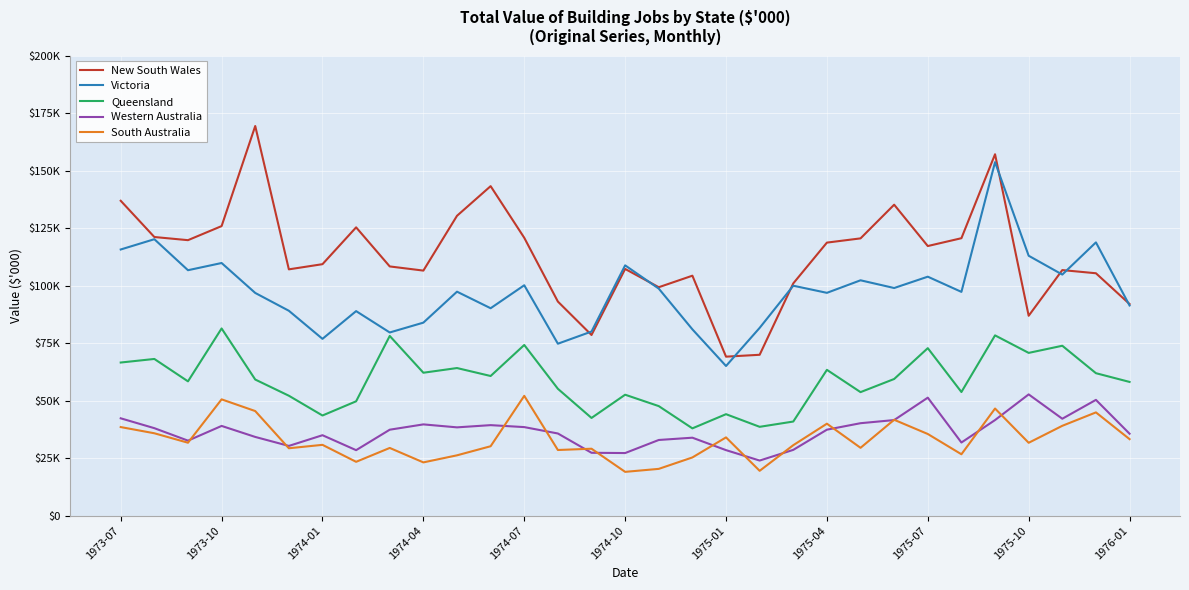

Which series has the largest total across all categories?

New South Wales